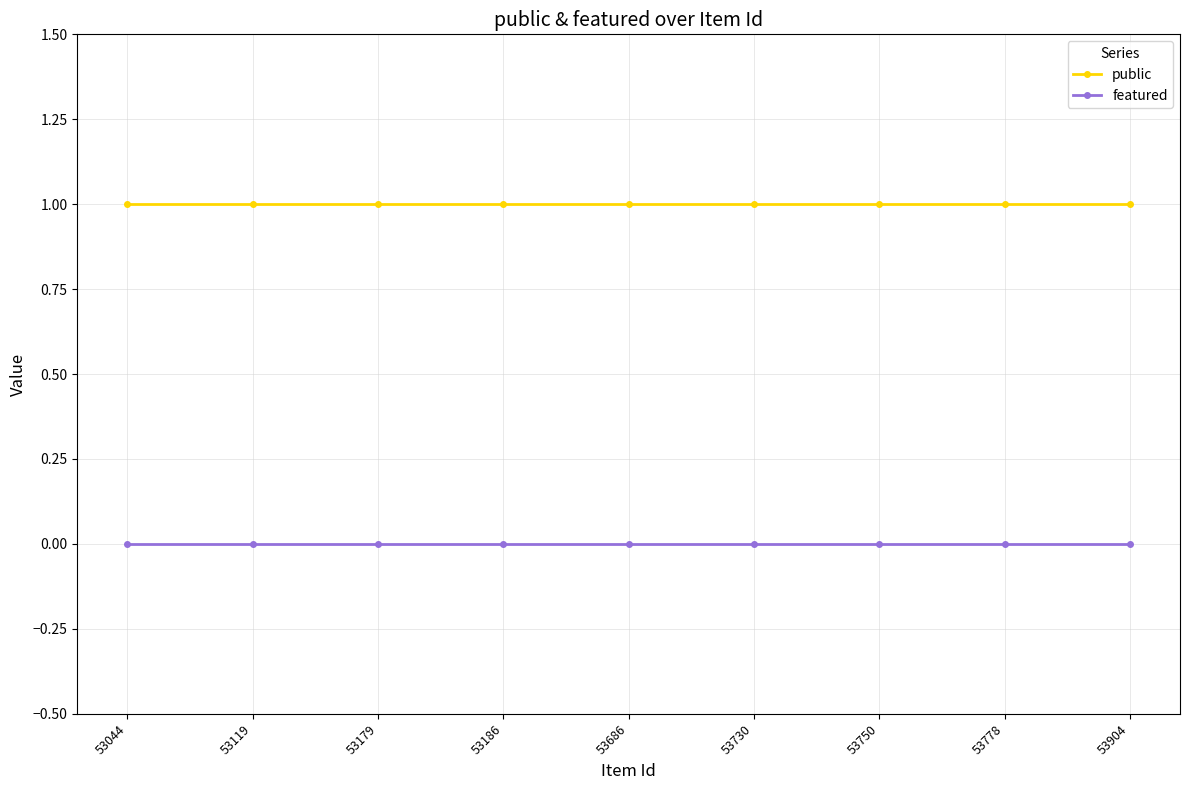

Rank the series at 53750 from lowest to highest value.

featured, public